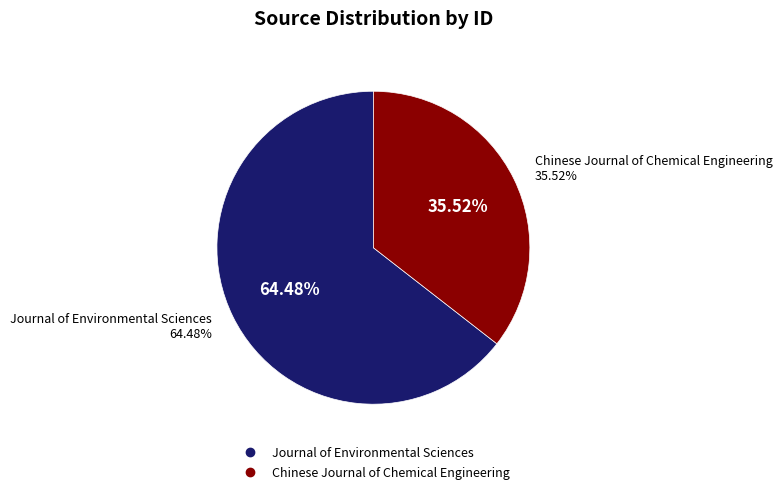

Does Chinese Journal of Chemical Engineering represent more than half of the total?

No